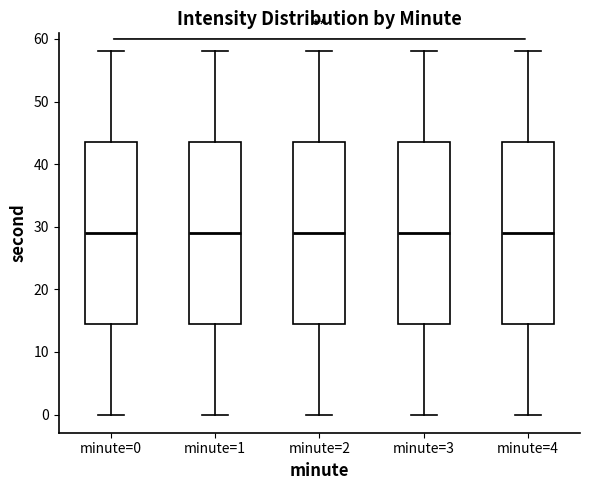

Where does the median line of the box for minute=0 sit on the y-axis? The values are not printed on the chart, so give them approximately, as read against the axis.

29